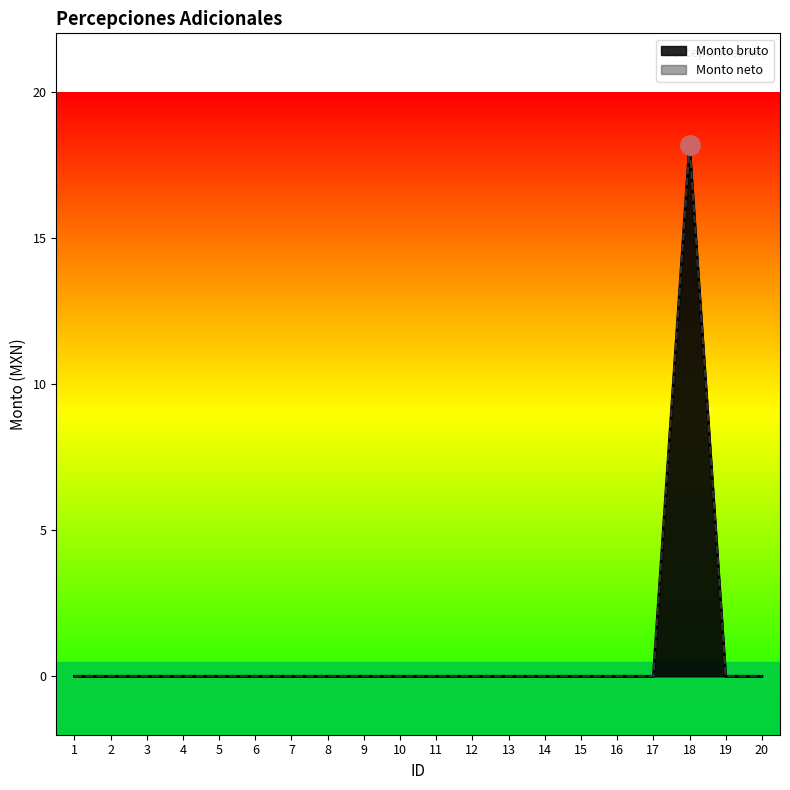

List the series in order of their peak value, highest first.

Monto bruto, Monto neto